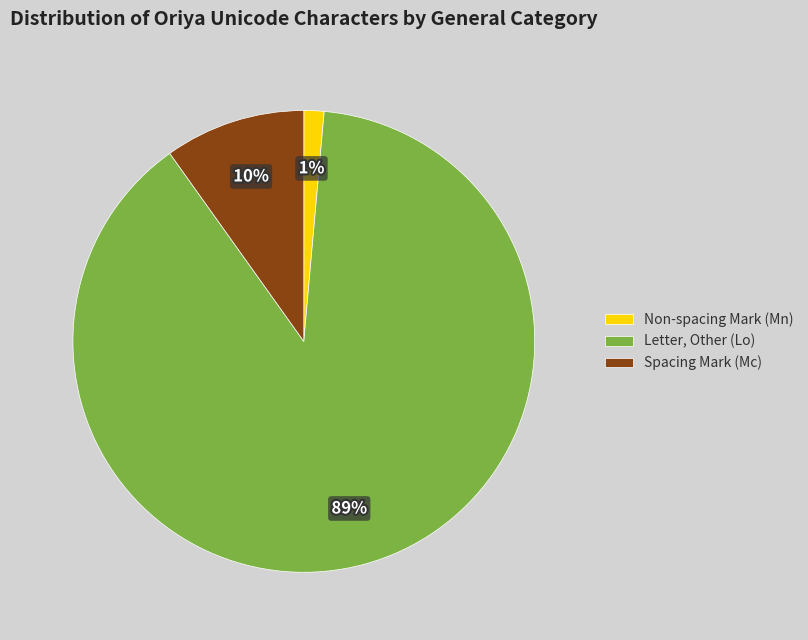

Count the number of slices in the pie.

3